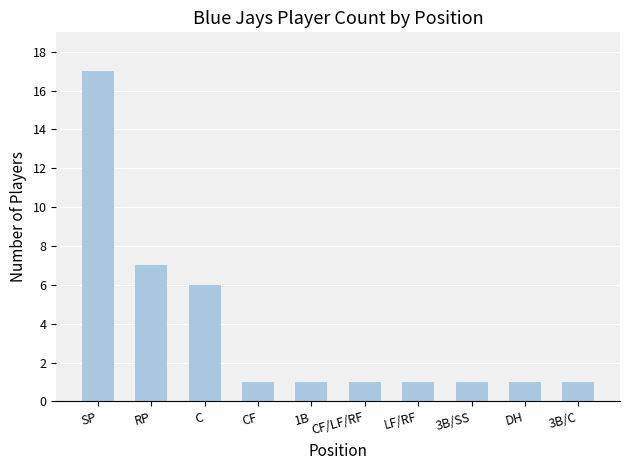

What is the change in value from RP to 3B/SS?

-6